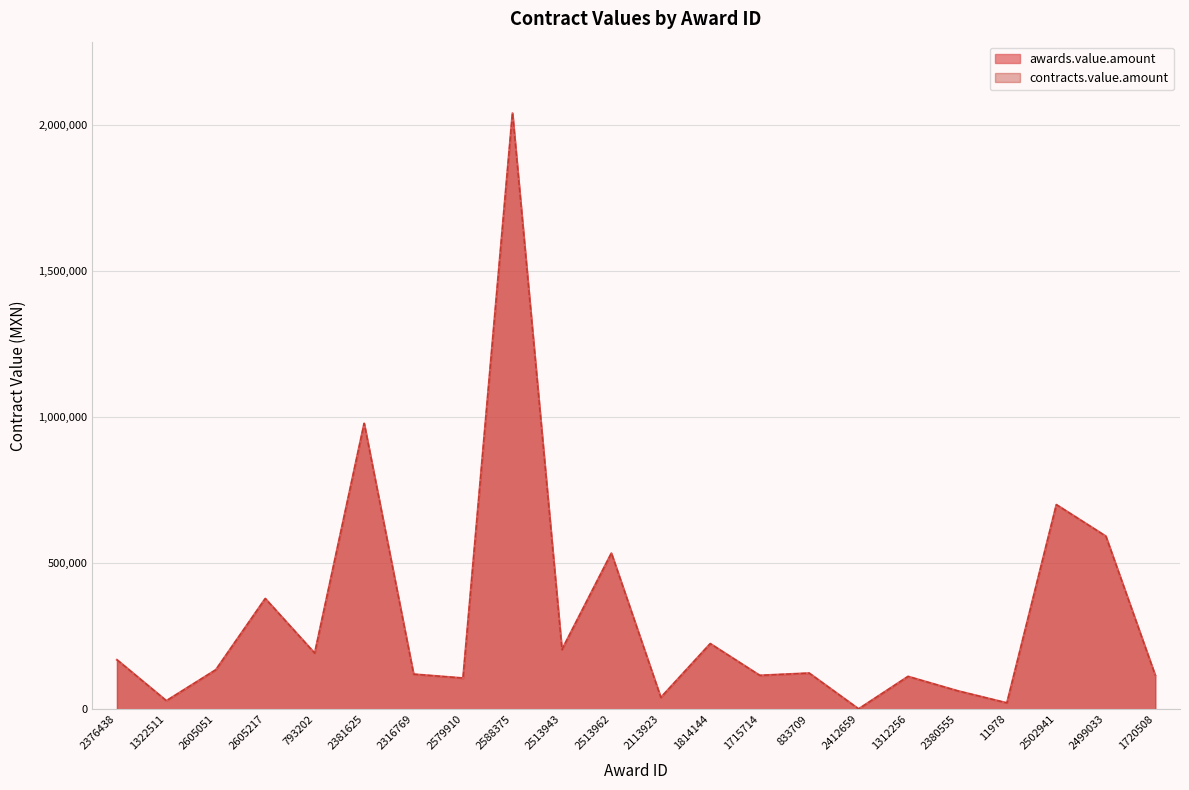

What is the label of the 13th point from the right?

2513943